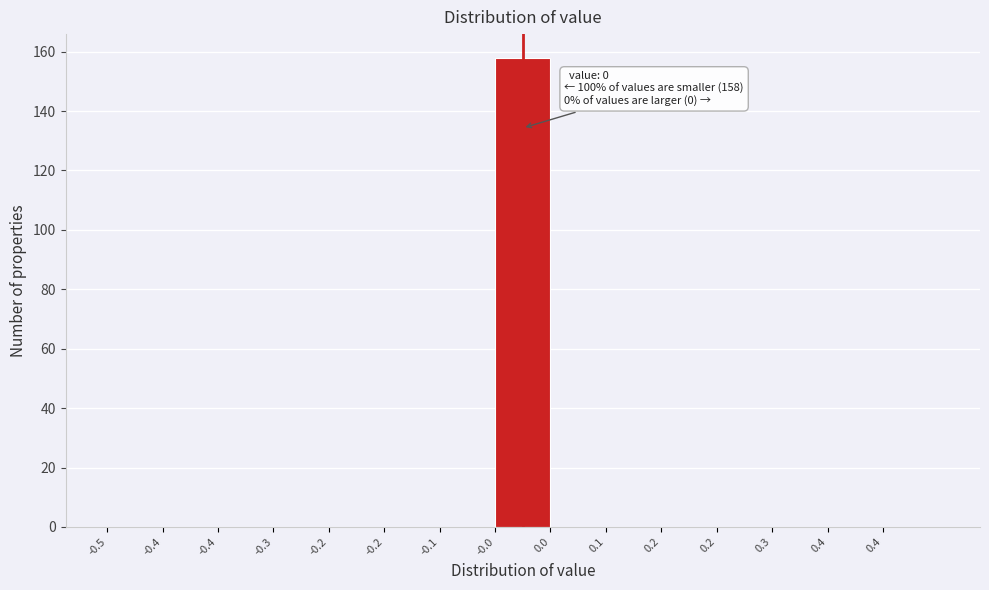

Are the bars horizontal?

No